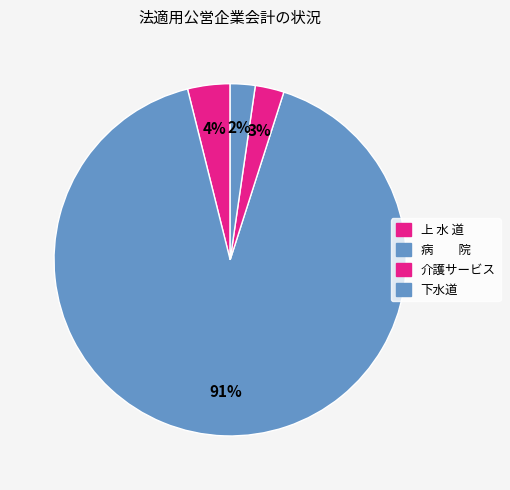

What percentage is the 下水道 slice, to the nearest percent?

2%